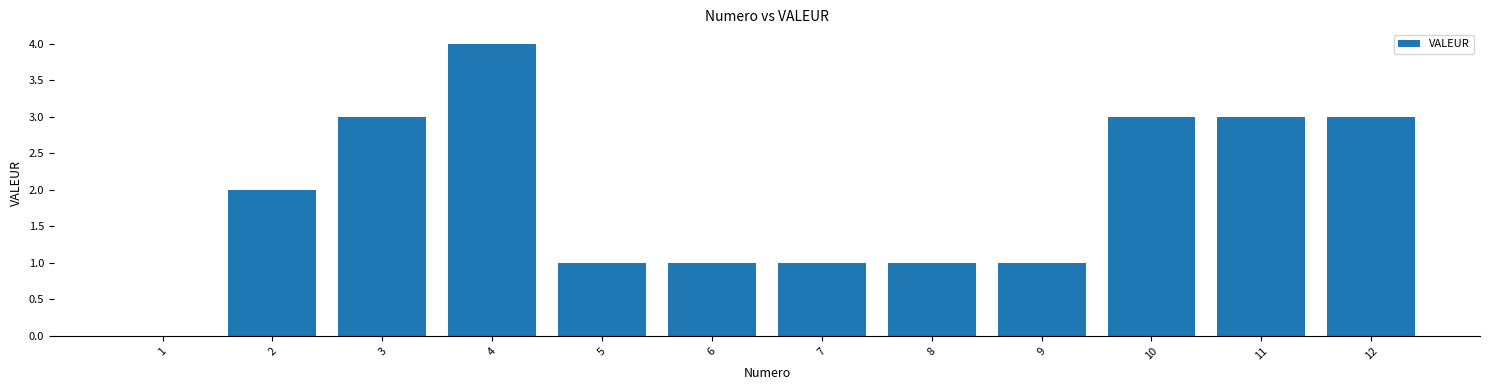

Which category has the highest value across all series?

4